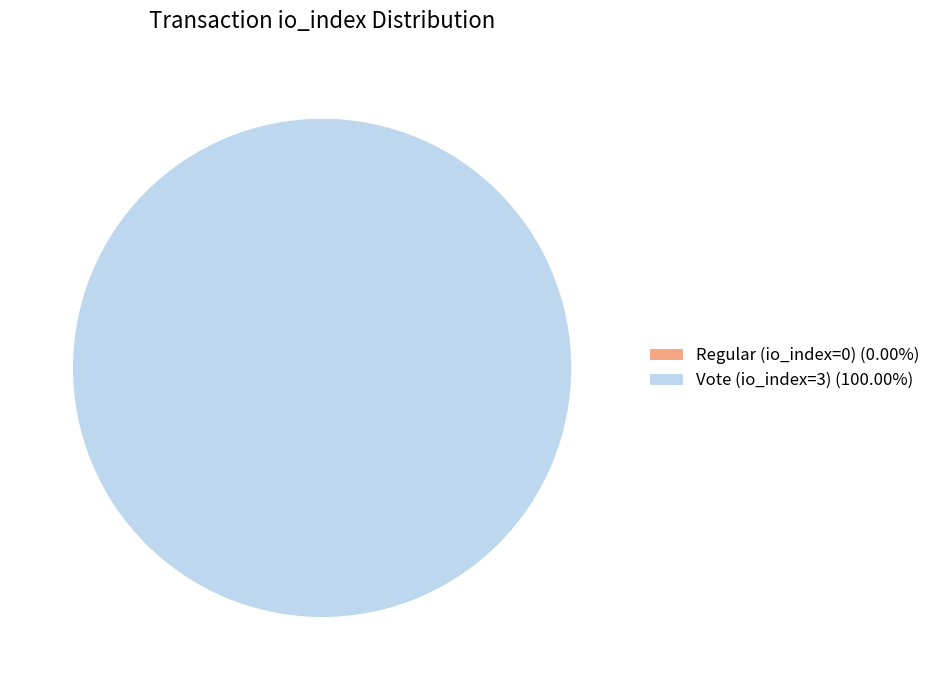

Is there a majority slice in this chart?

Yes